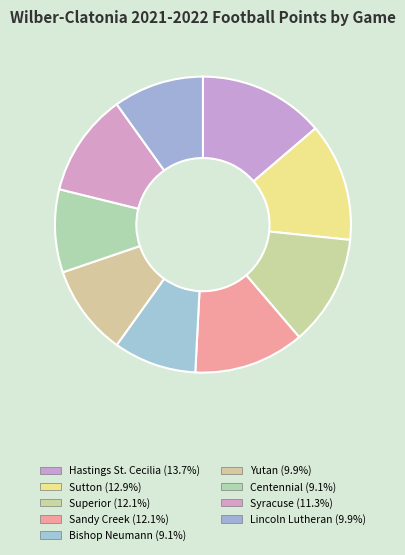

Combined, do Bishop Neumann and Yutan account for over 50%?

No